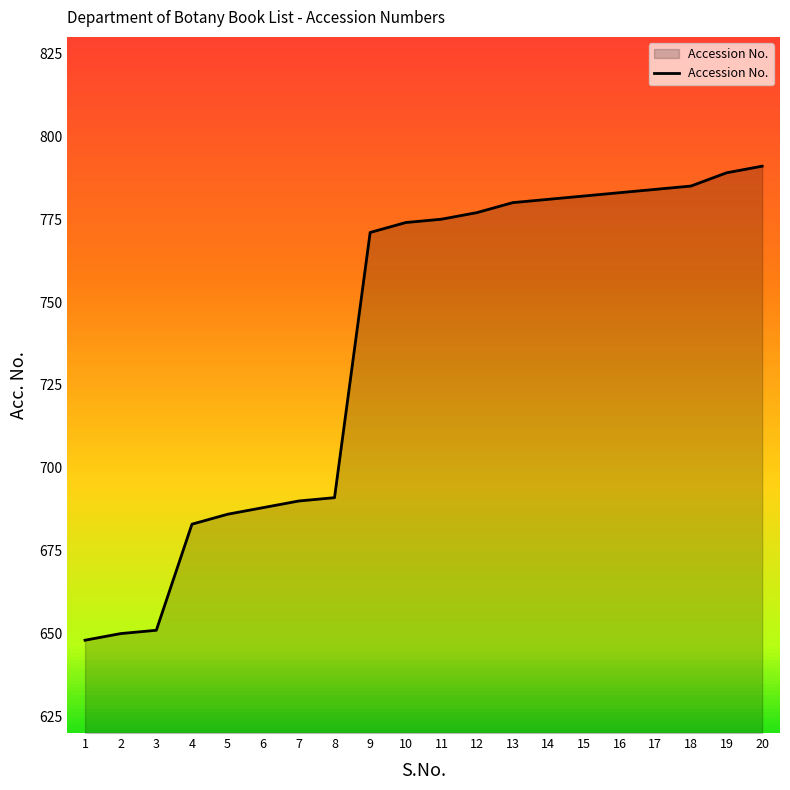

What is the difference between the maximum and minimum values?

143